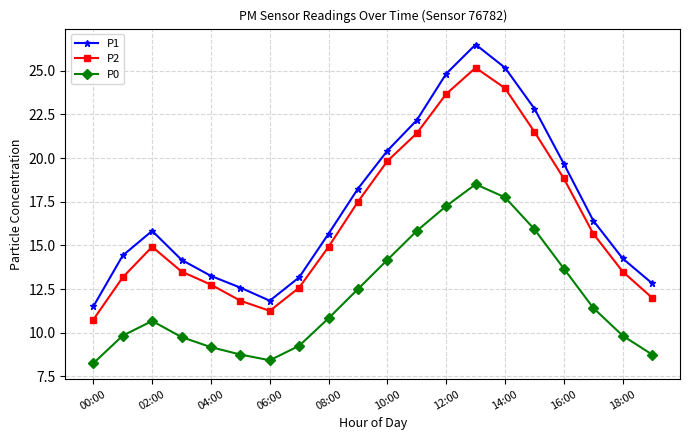

How many interior local valleys does the P0 series have?

1